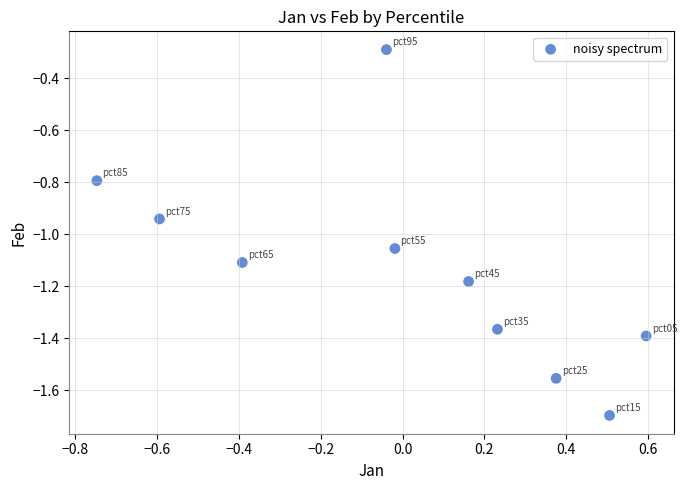

What Y value in the scatter plot is closest to 0?

-0.3